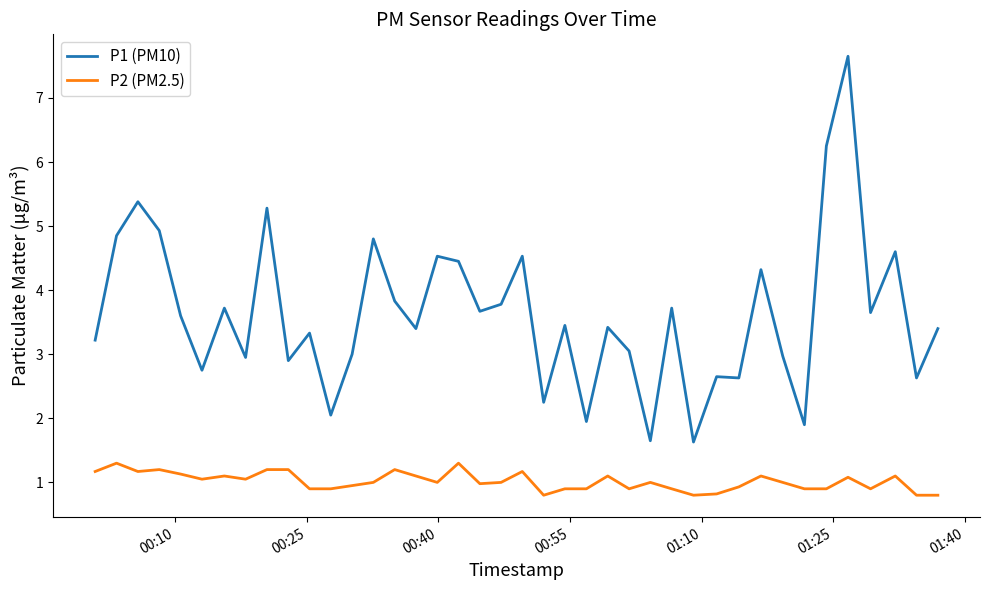

What is the difference between the maximum and minimum values in the P2 (PM2.5) series?

0.5